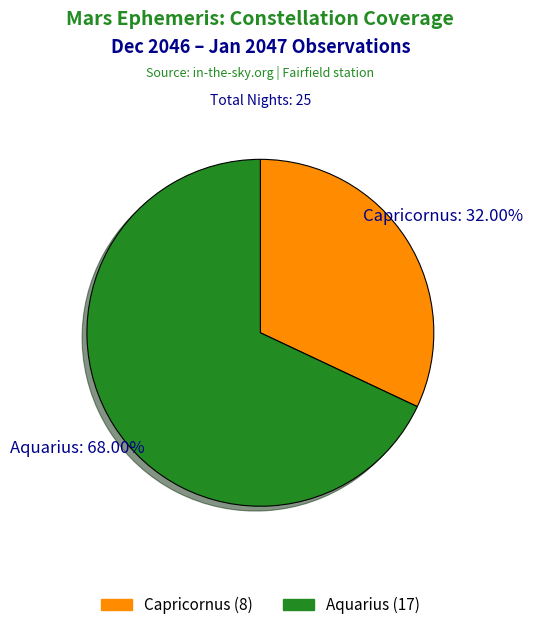

Rank the categories by value from highest to lowest.

Aquarius, Capricornus